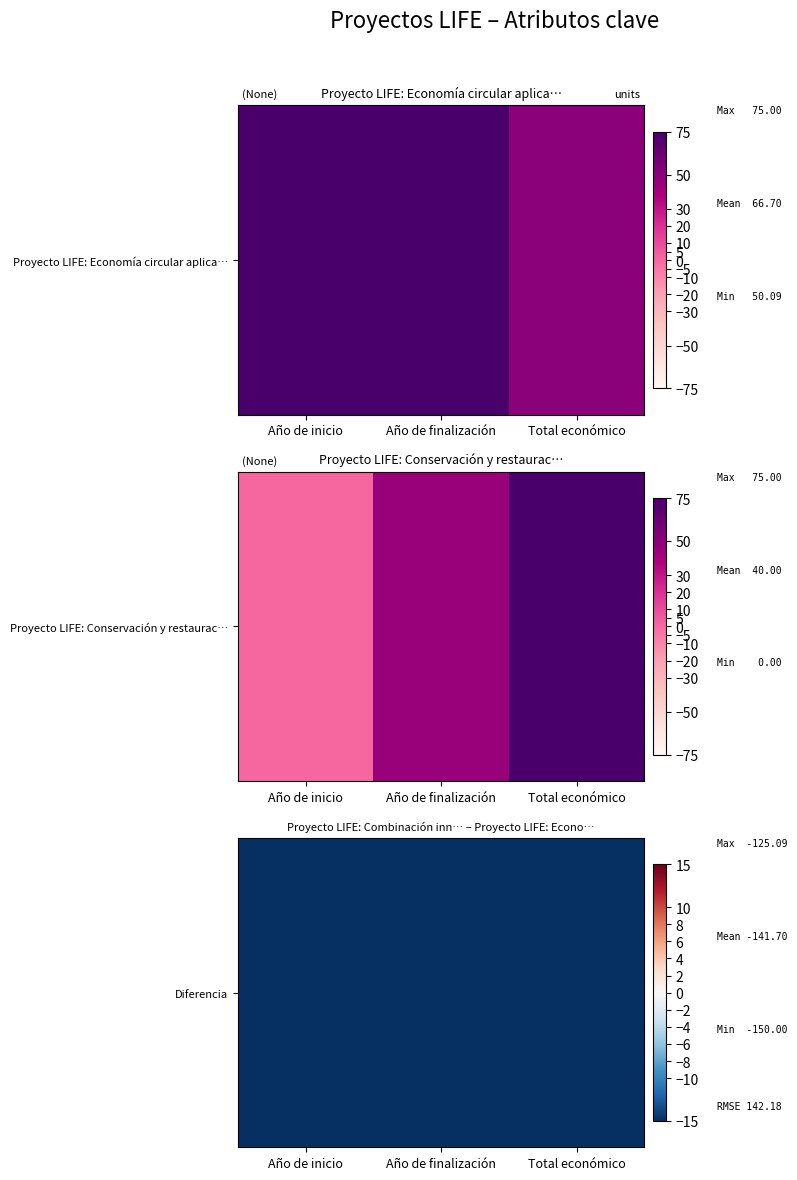

Rank the categories by value from highest to lowest.

Total económico, Año de inicio, Año de finalización